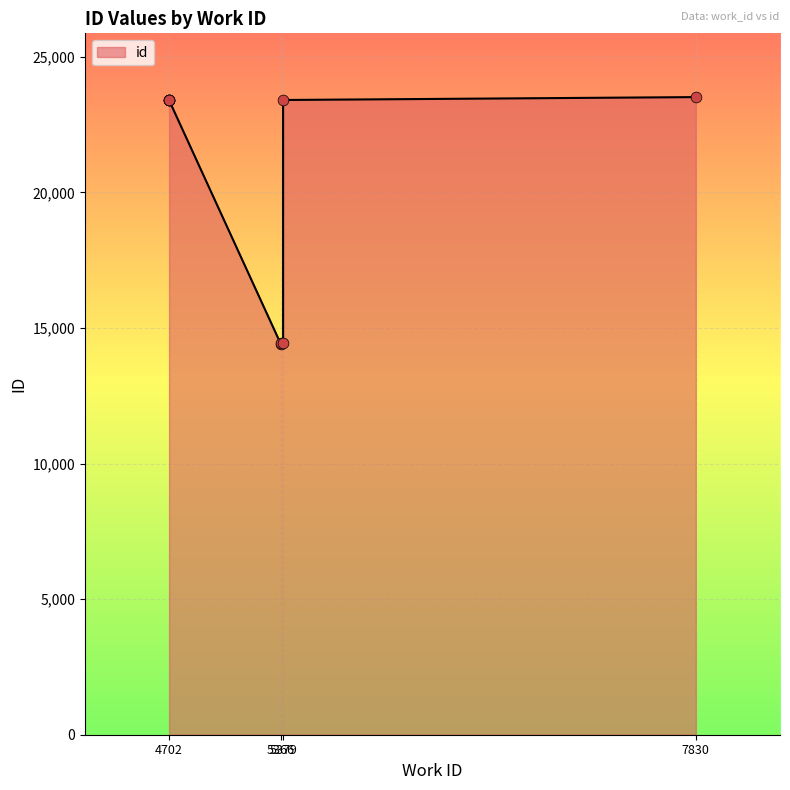

What is the change in value from 4702 to 5379?

+12